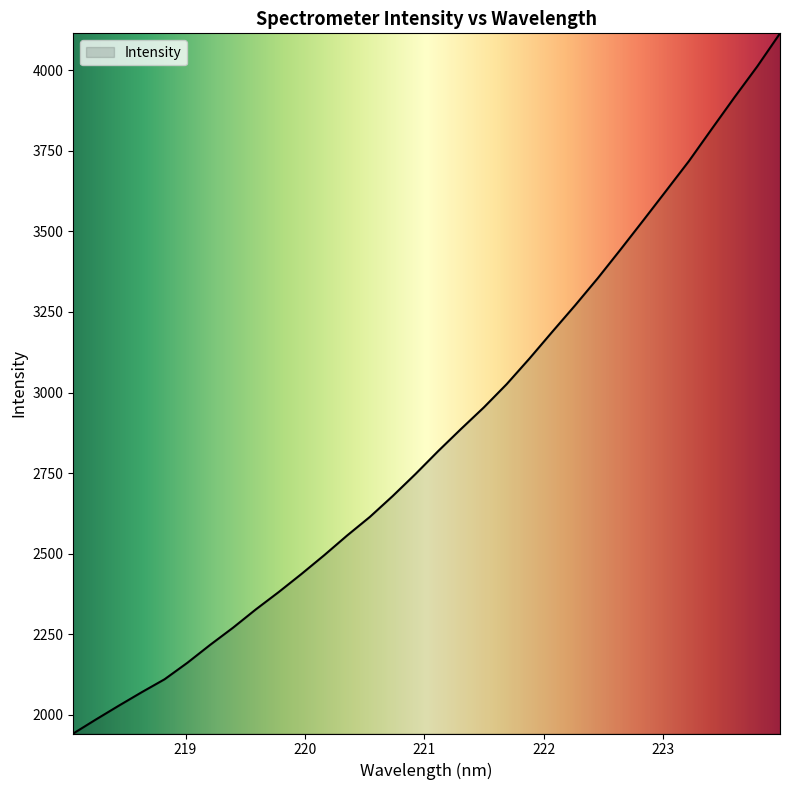

What is the difference between the maximum and minimum values?

2171.6